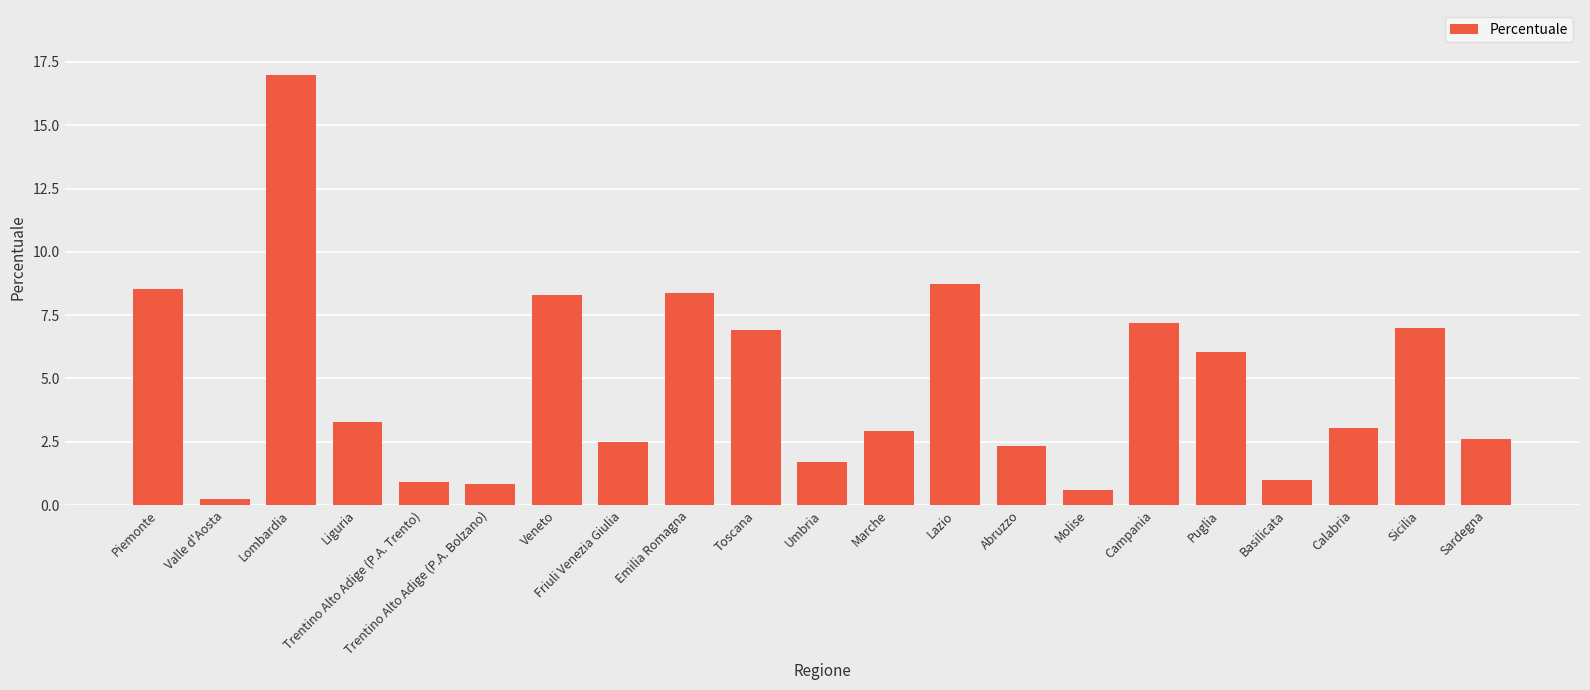

The value at Molise is 0.6. True or false?

True